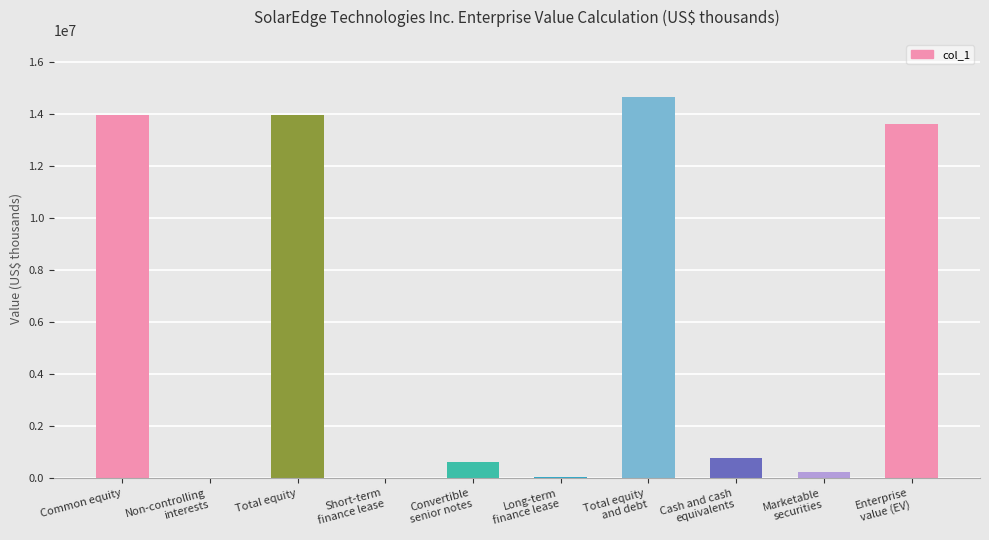

The chart shows a value of 7997611 at Total equity. True or false?

False